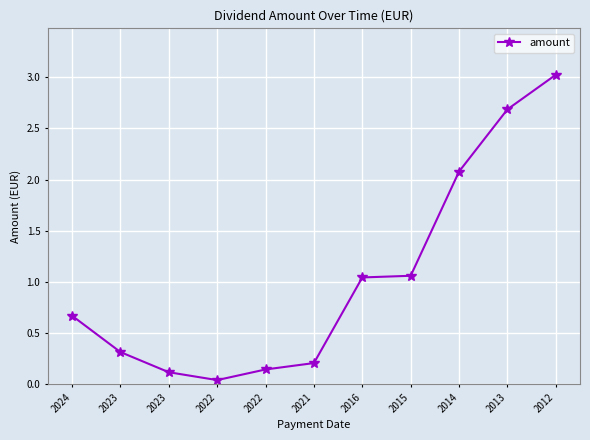

The value at 2023 is 0.0. True or false?

False